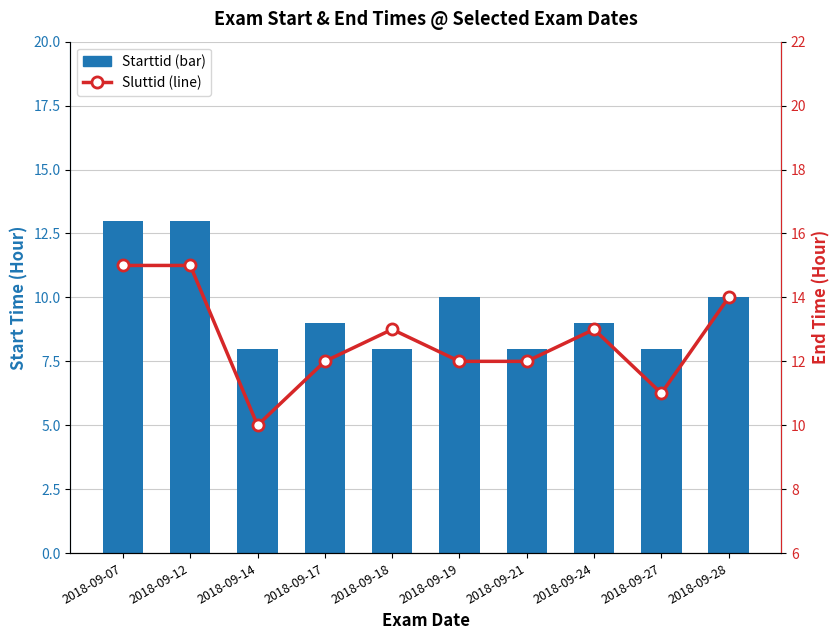

Reading left to right, extract all data points from this chart.

Starttid: 2018-09-07=13	2018-09-12=13	2018-09-14=8	2018-09-17=9	2018-09-18=8	2018-09-19=10	2018-09-21=8	2018-09-24=9	2018-09-27=8	2018-09-28=10
Sluttid: 2018-09-07=15	2018-09-12=15	2018-09-14=10	2018-09-17=12	2018-09-18=13	2018-09-19=12	2018-09-21=12	2018-09-24=13	2018-09-27=11	2018-09-28=14